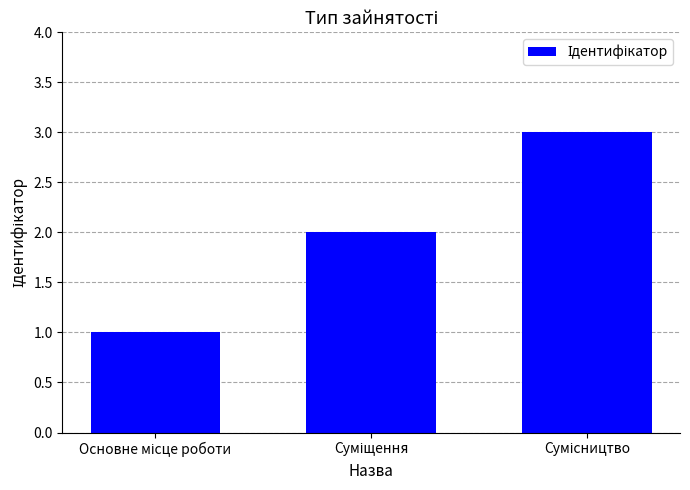

What is the sum of all values?

6